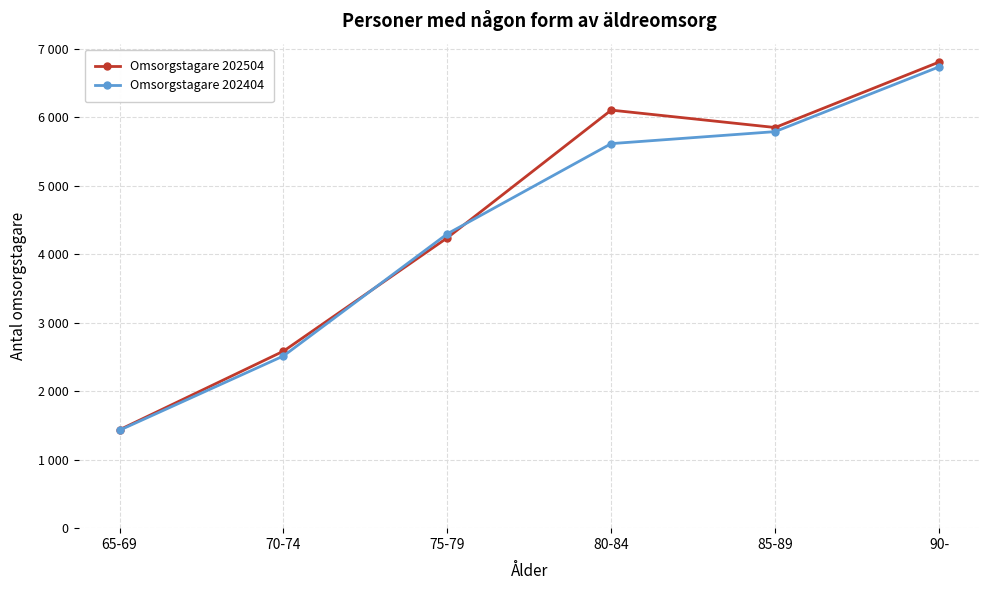

Is the value of Omsorgstagare 202404 at 75-79 greater than the value of Omsorgstagare 202504 at 75-79?

Yes